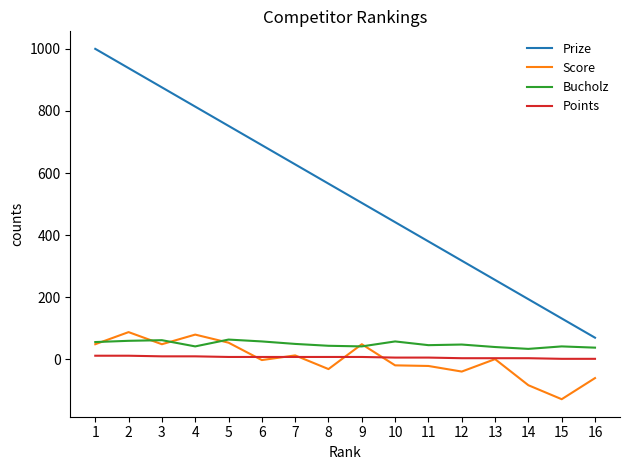

Does the chart have visible grid lines?

No